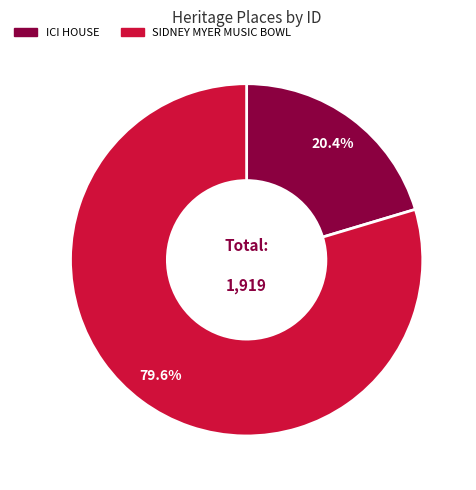

Which slice represents more than half of the pie?

SIDNEY MYER MUSIC BOWL